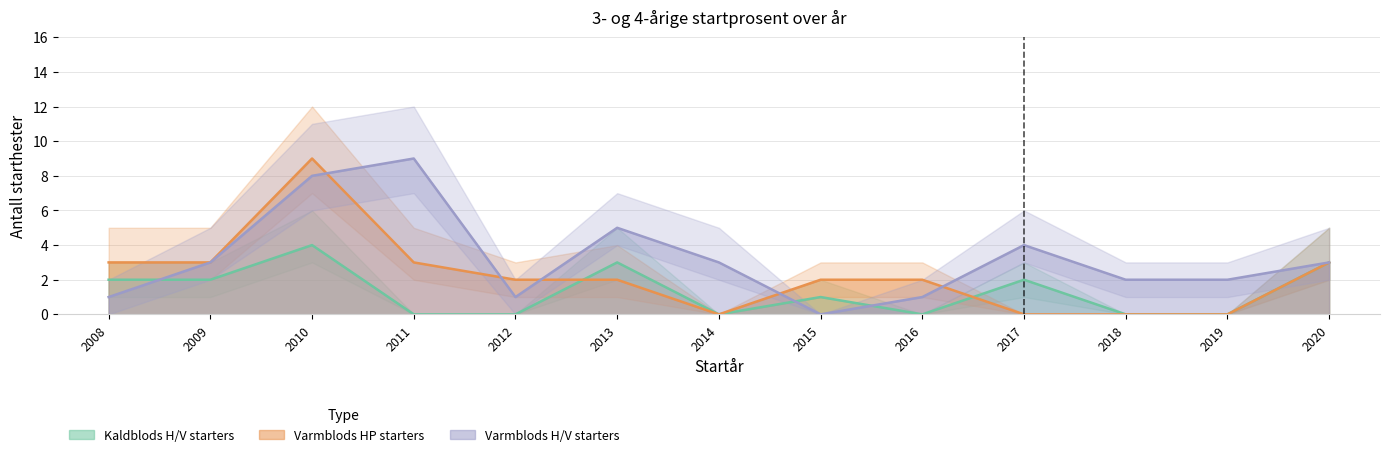

What is the value of the Varmblods H/V starters point at the 7th from the left?

3